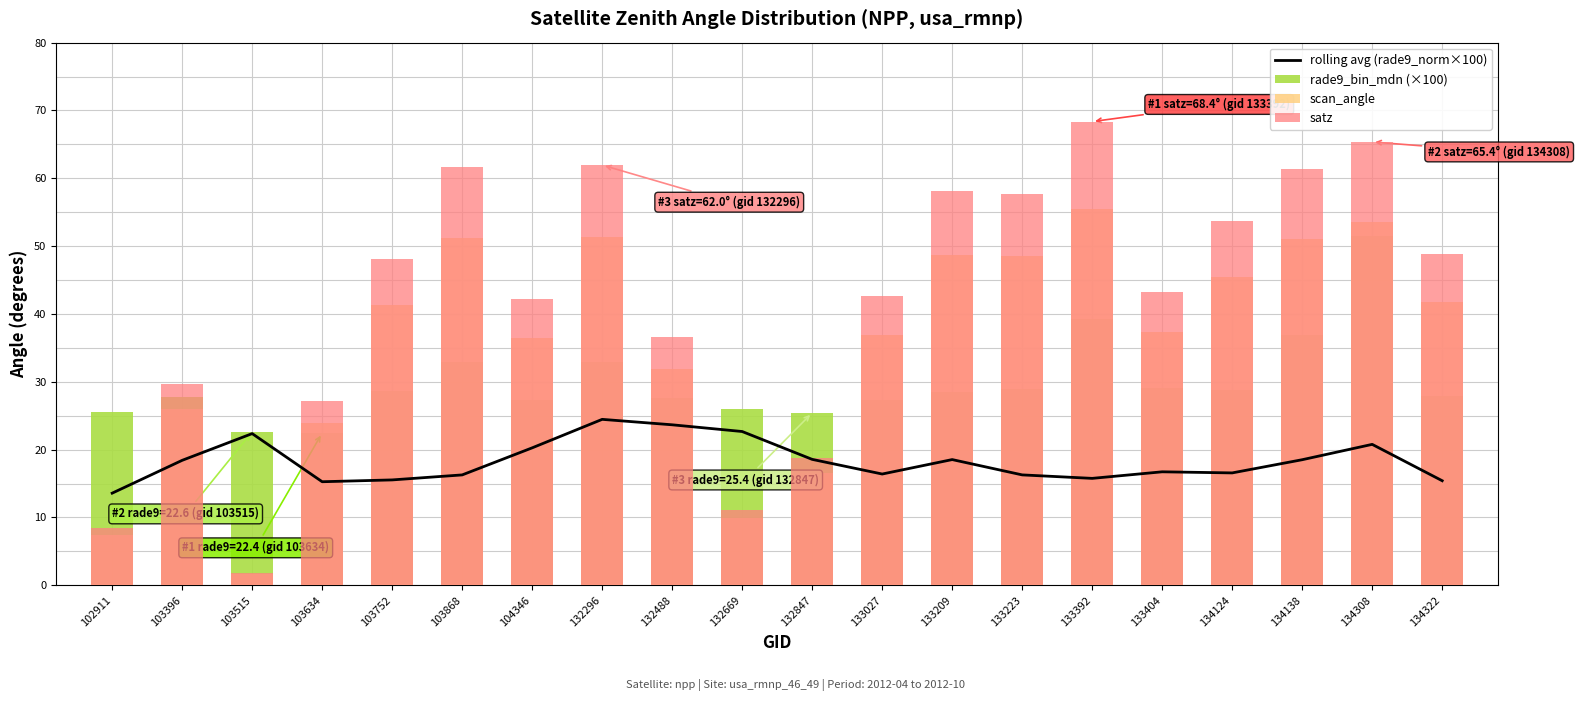

Is the value of rolling avg (rade9_norm×100) at 133223 greater than the value of scan_angle at 103396?

No